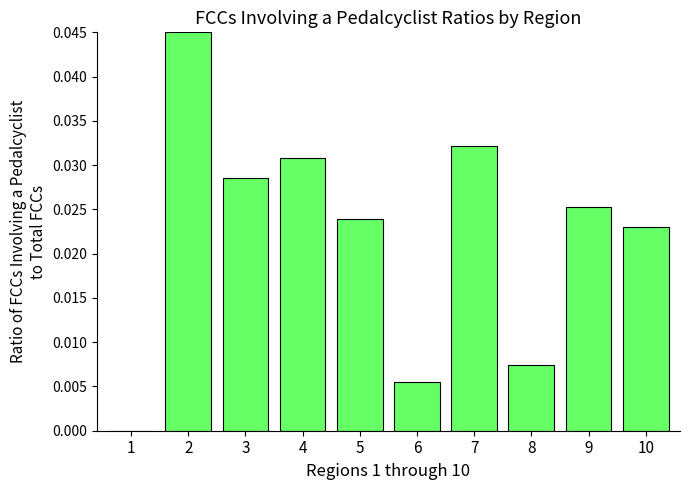

The chart shows a value of 0.0 at 6. True or false?

True